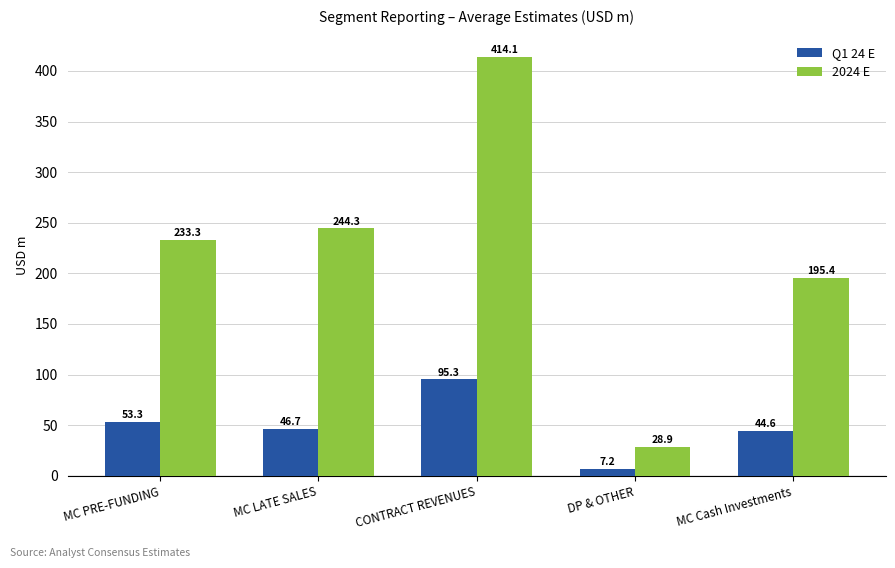

What is the sum of the 2024 E values at MC LATE SALES and DP & OTHER?

273.3